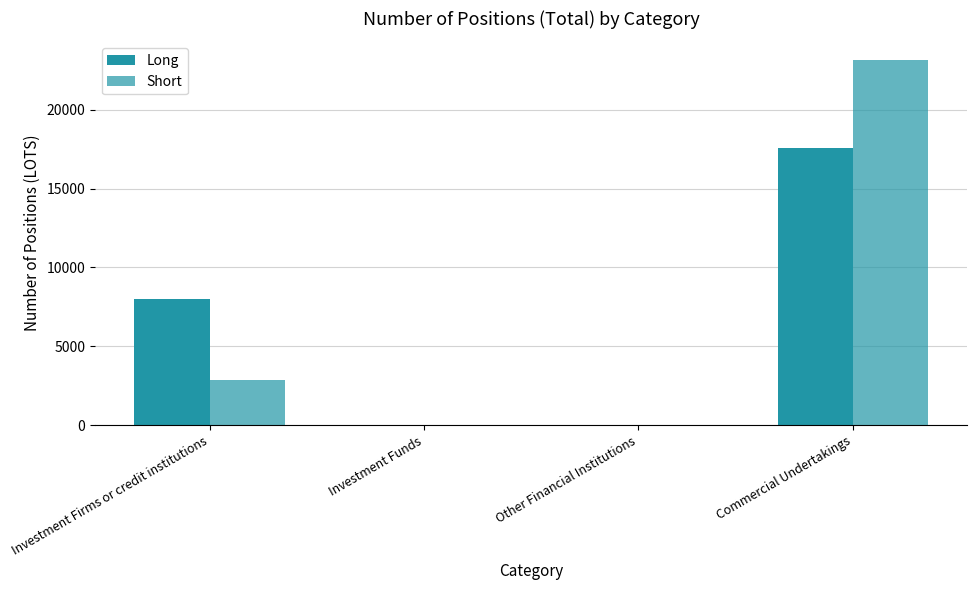

Rank the series by their maximum value, from lowest to highest.

Long, Short